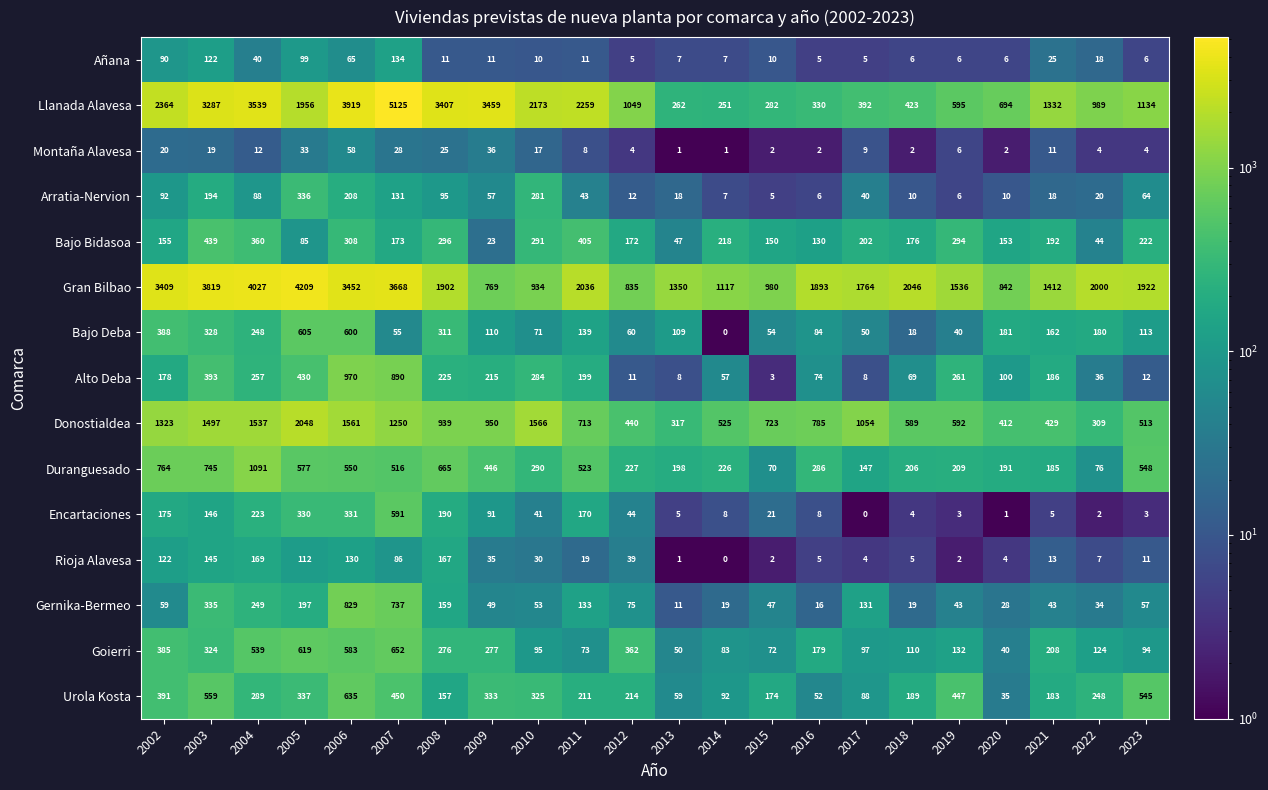

Is it true that Alto Deba equals 890 at 2007?

True